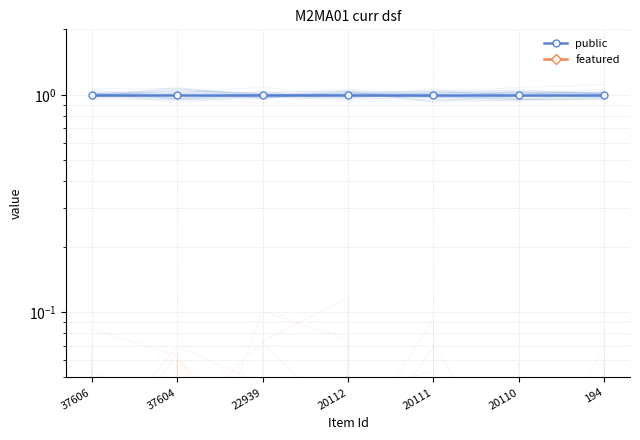

True or false: public and featured cross at least once.

False